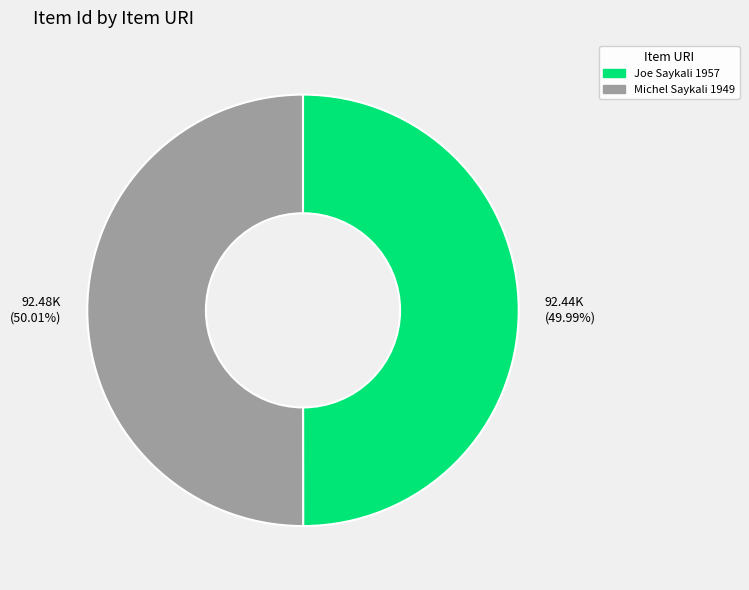

What is the ratio of the value at Michel Saykali 1949 to the value at Joe Saykali 1957?

1.0